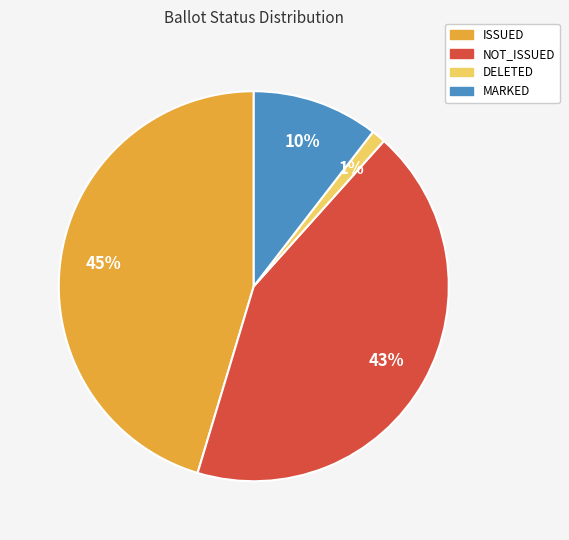

How many segments does this pie chart have?

4